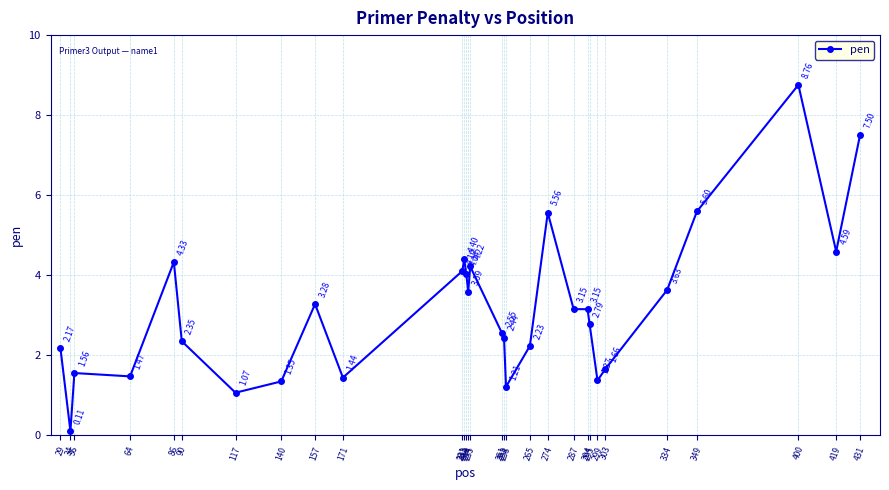

Which label corresponds to the smallest value in the chart?

34